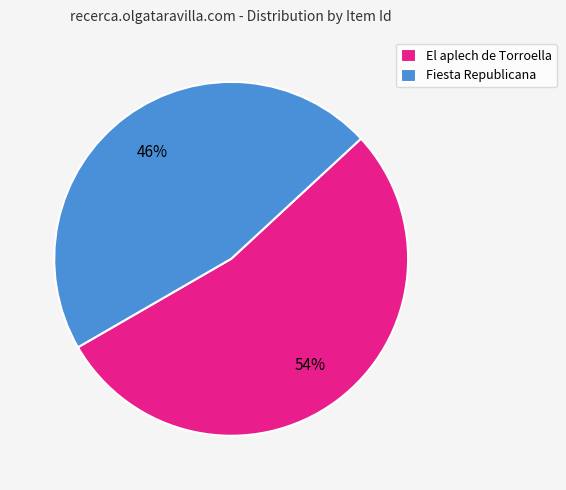

To the nearest percent, what is the combined percentage of Fiesta Republicana and El aplech de Torroella?

100%